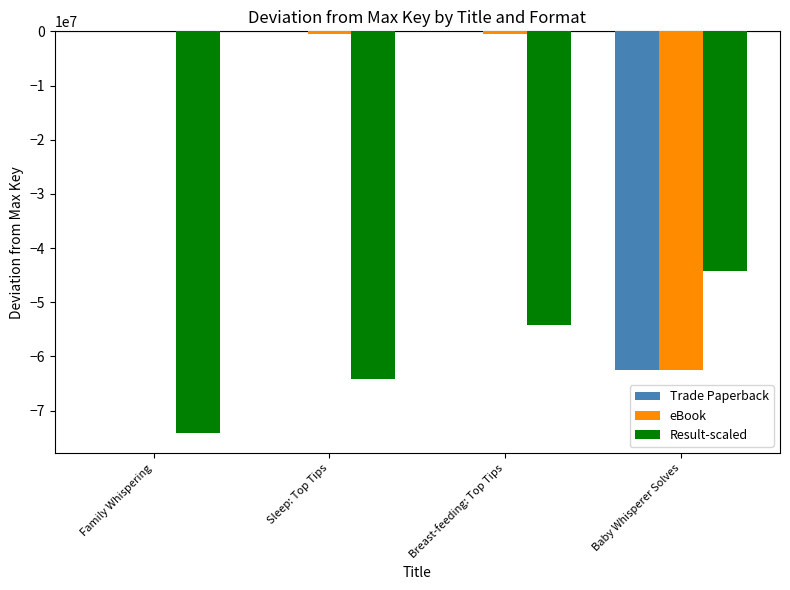

Is the value of Result-scaled at Family Whispering greater than the value of eBook at Sleep: Top Tips?

No